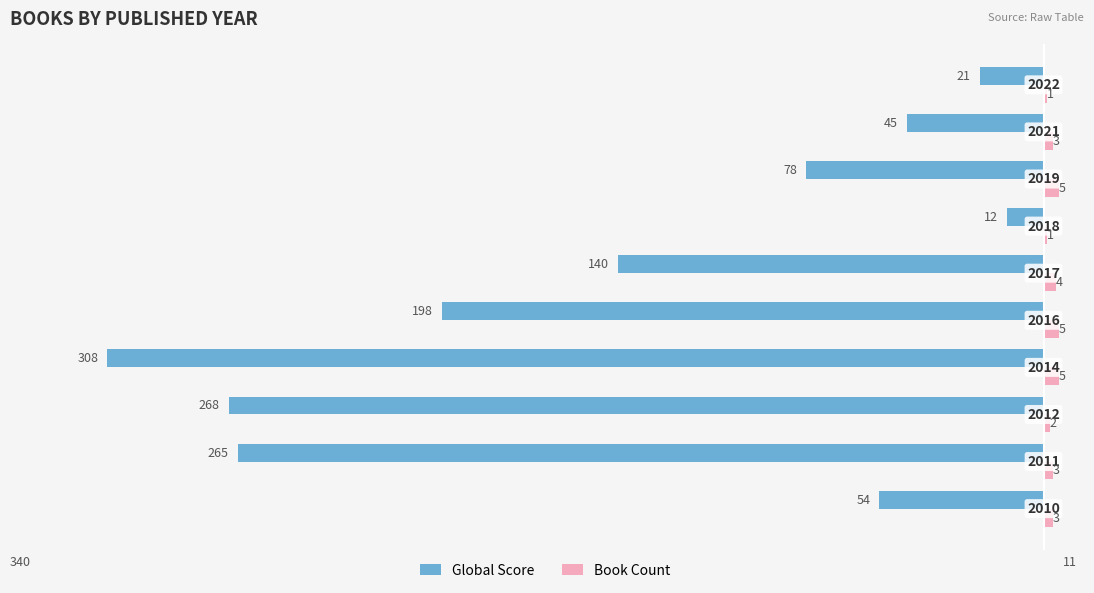

What are all the series names shown in the legend?

Global Score, Book Count